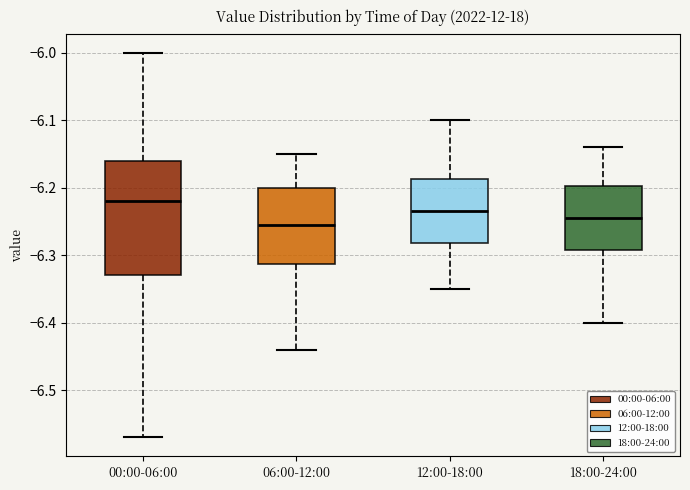

Where does the lower whisker of the box for 12:00-18:00 end on the y-axis? The values are not printed on the chart, so give them approximately, as read against the axis.

-6.35